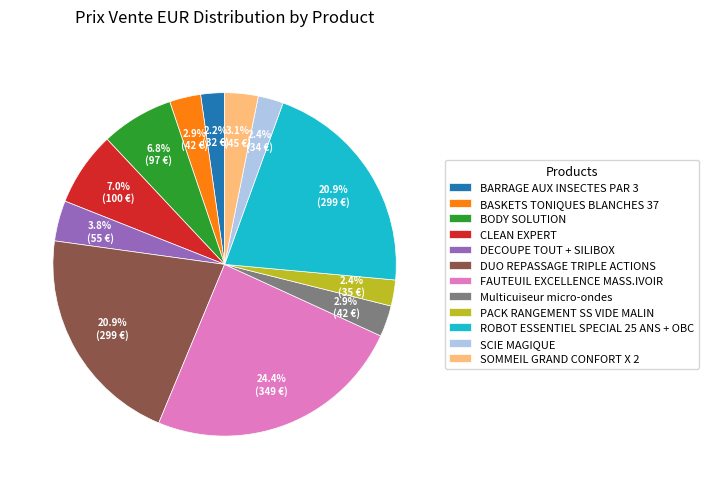

The BARRAGE AUX INSECTES PAR 3 slice represents 2% of the pie. True or false?

True